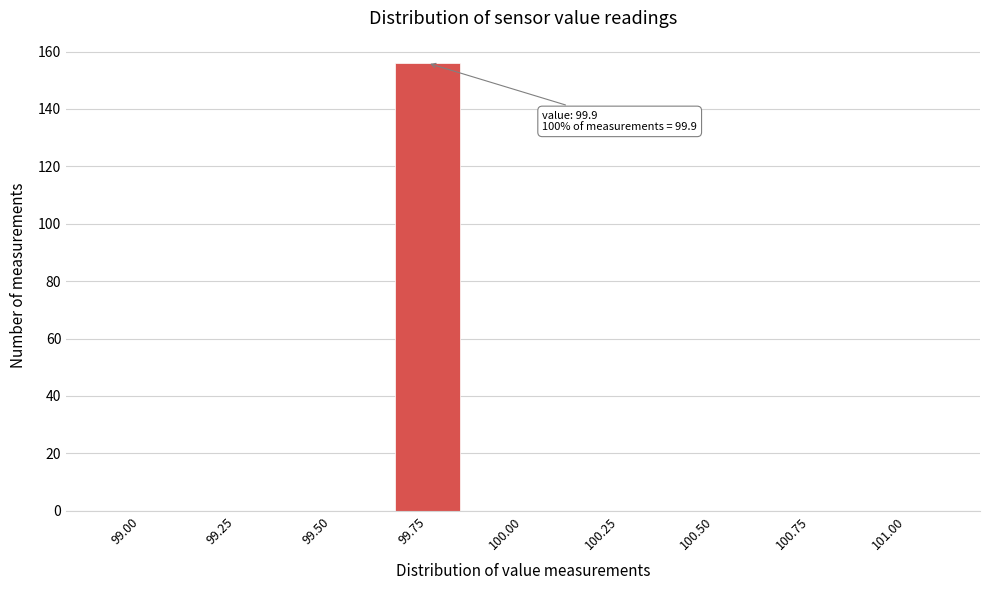

Reading left to right, what are all the values shown in this chart?

99.00=0	99.25=0	99.50=0	99.75=156	100.00=0	100.25=0	100.50=0	100.75=0	101.00=0